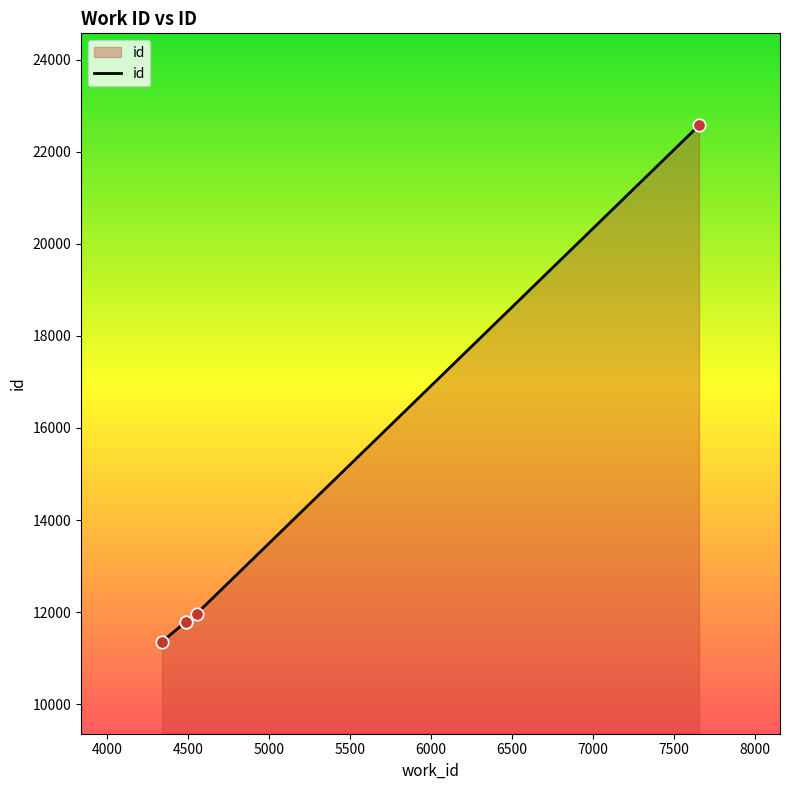

True or false: there are more than 2 points higher than both neighbors.

False